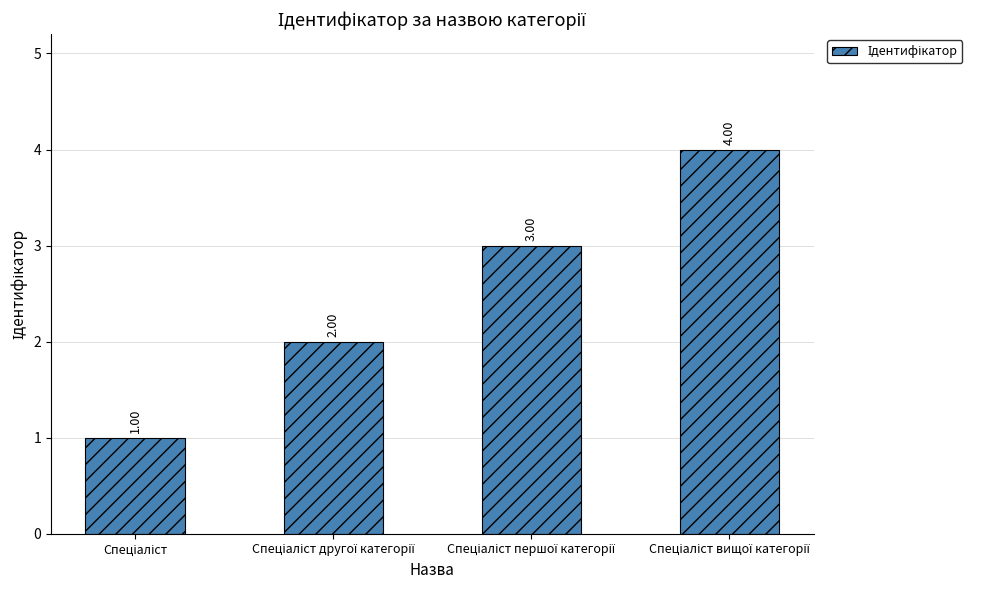

What is the sum of all values?

10